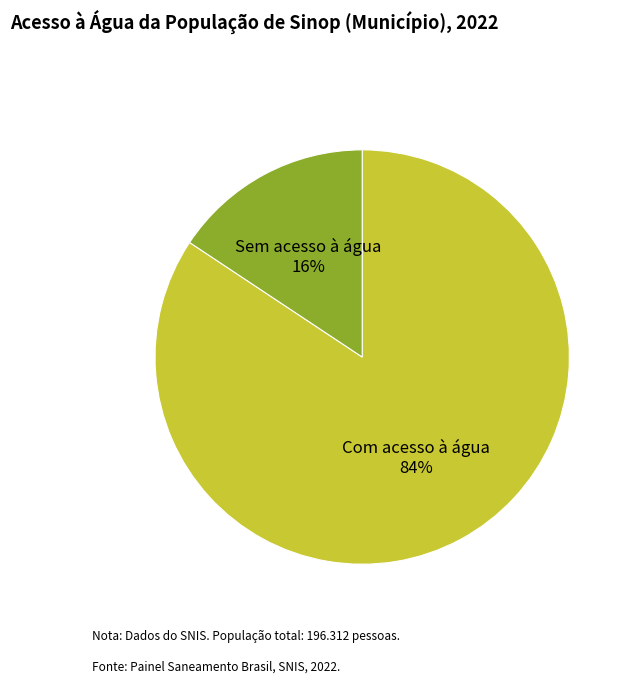

Is there any slice that represents more than half of the pie?

Yes